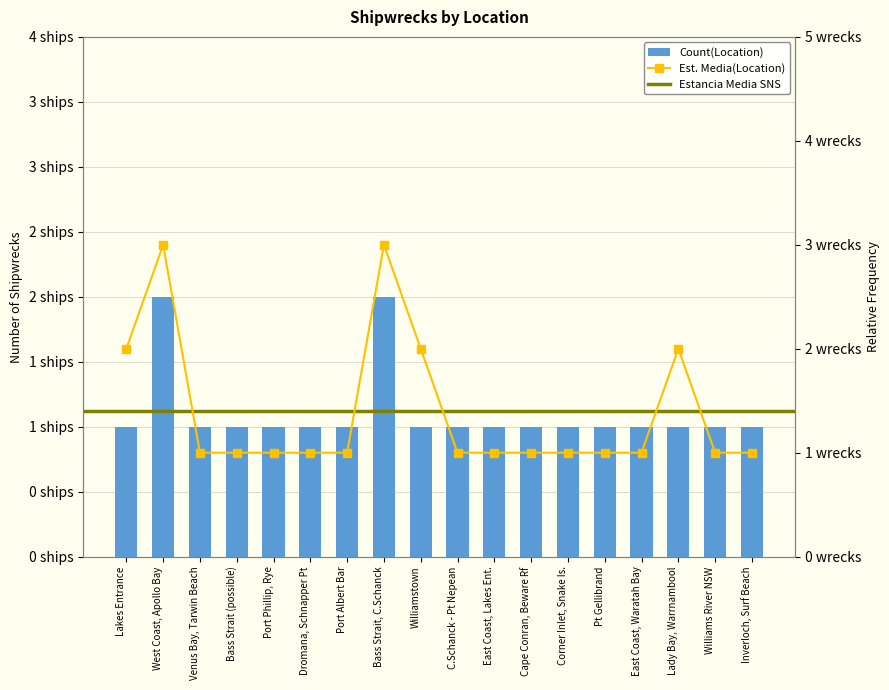

The chart shows a value of 1 at Lakes Entrance. True or false?

True